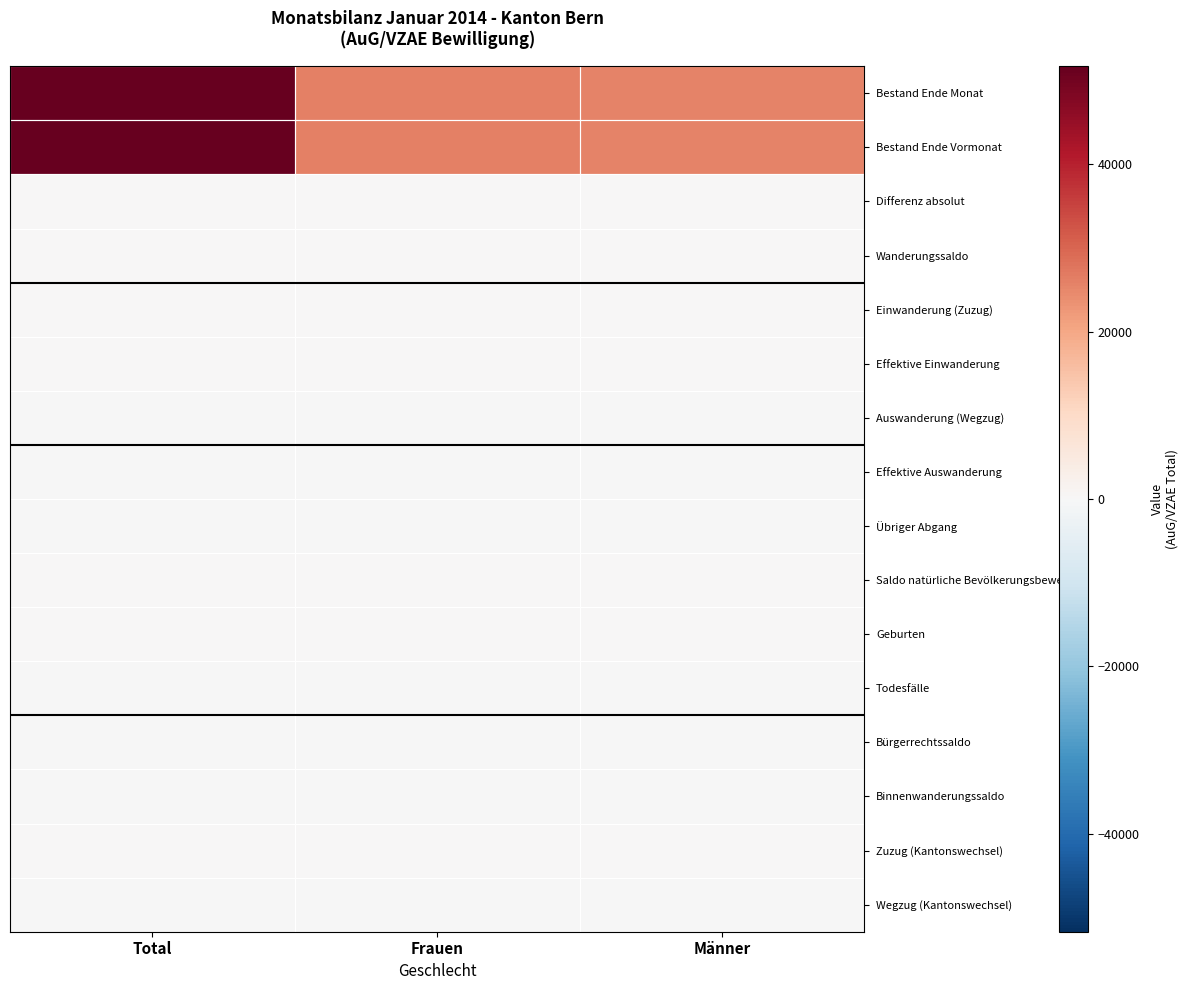

At how many categories does at least one series exceed 37562?

1